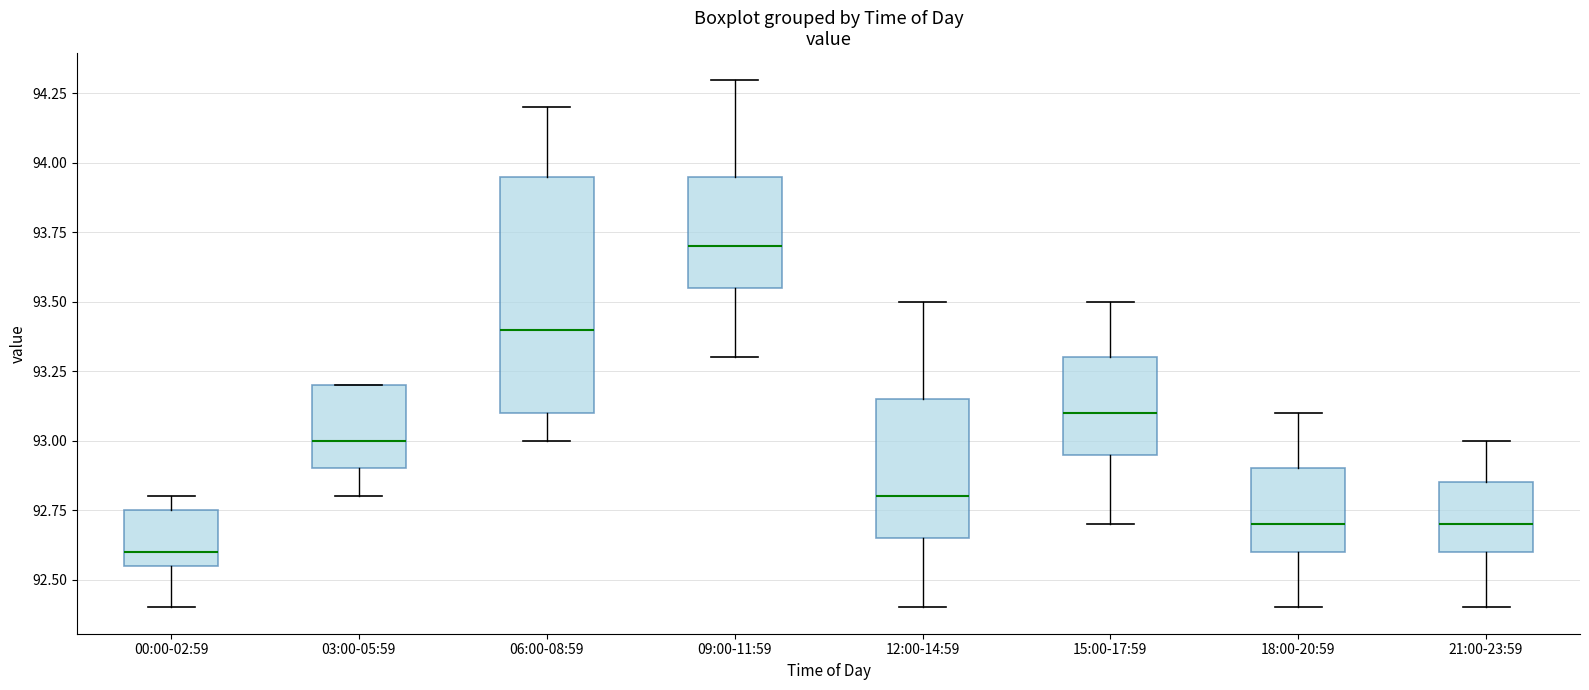

Comparing the boxes themselves (not the whiskers), which one is the tallest?

06:00-08:59